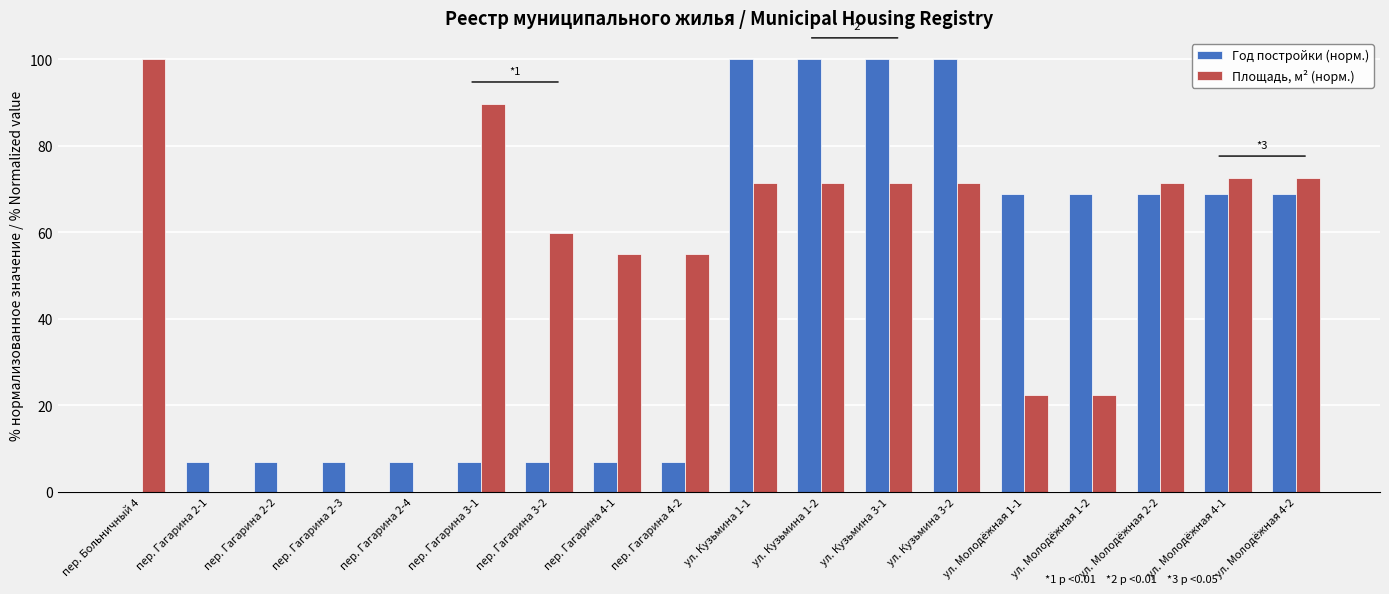

The value of Год постройки (норм.) at ул. Молодёжная 4-1 is 39.7. True or false?

False